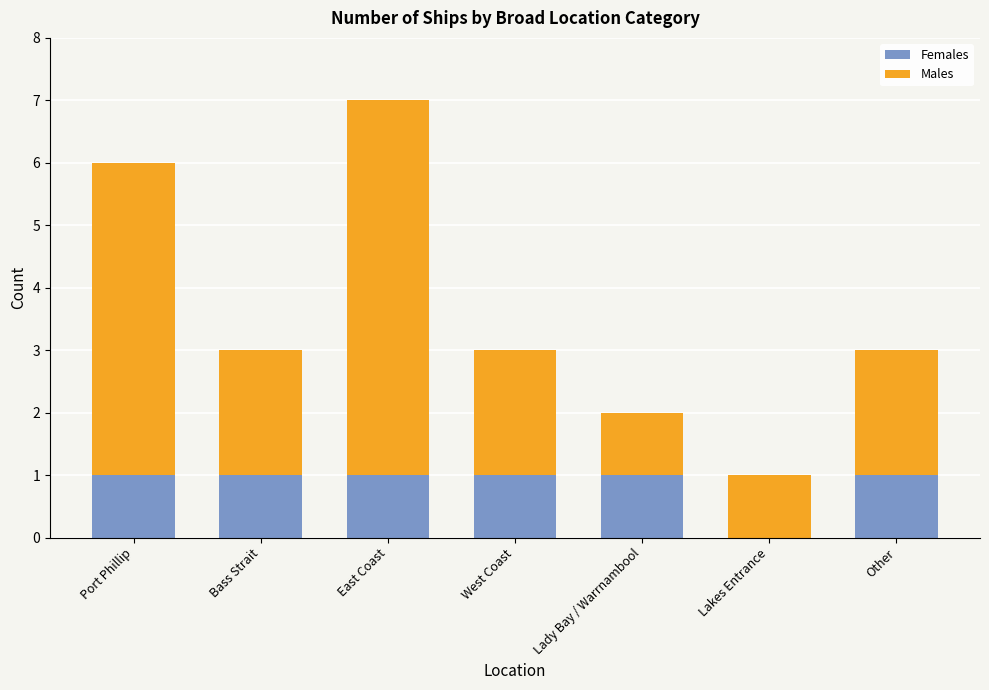

At which category is the sum across all series the highest?

East Coast